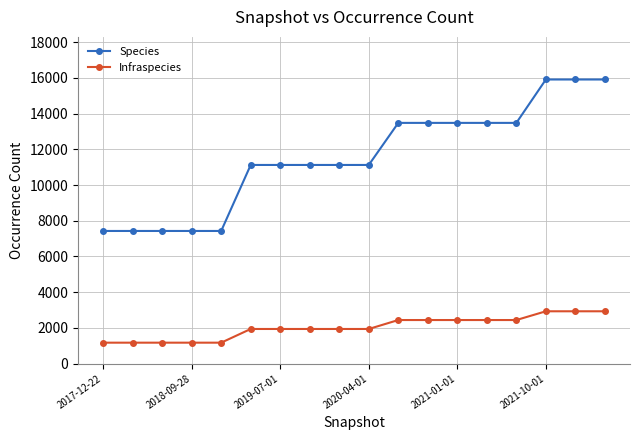

List the series in order of their peak value, lowest first.

Infraspecies, Species